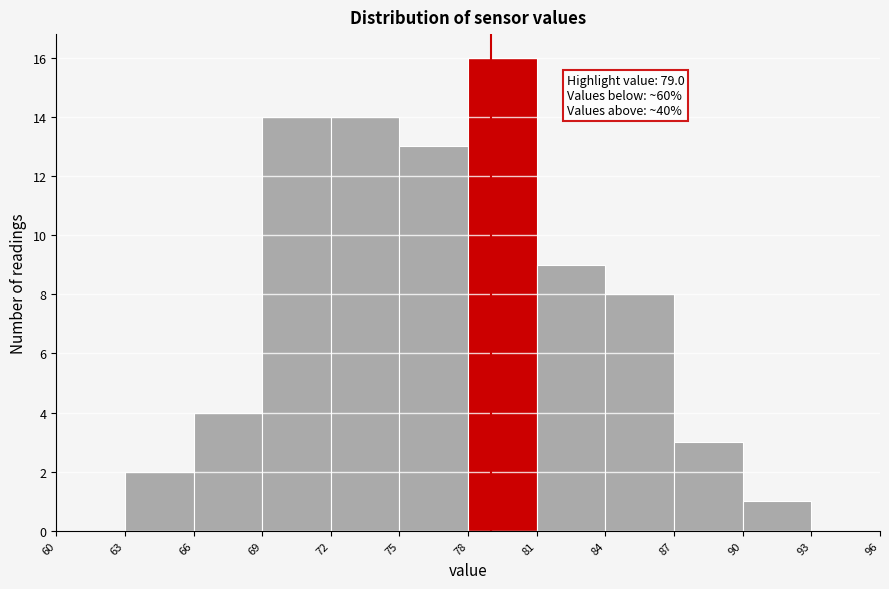

Over which range of the x-axis is the bar tallest?

78 to 81